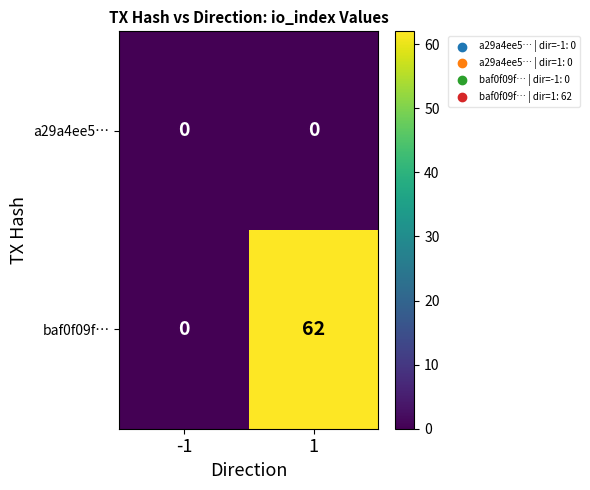

At which category is the sum across all series the highest?

1